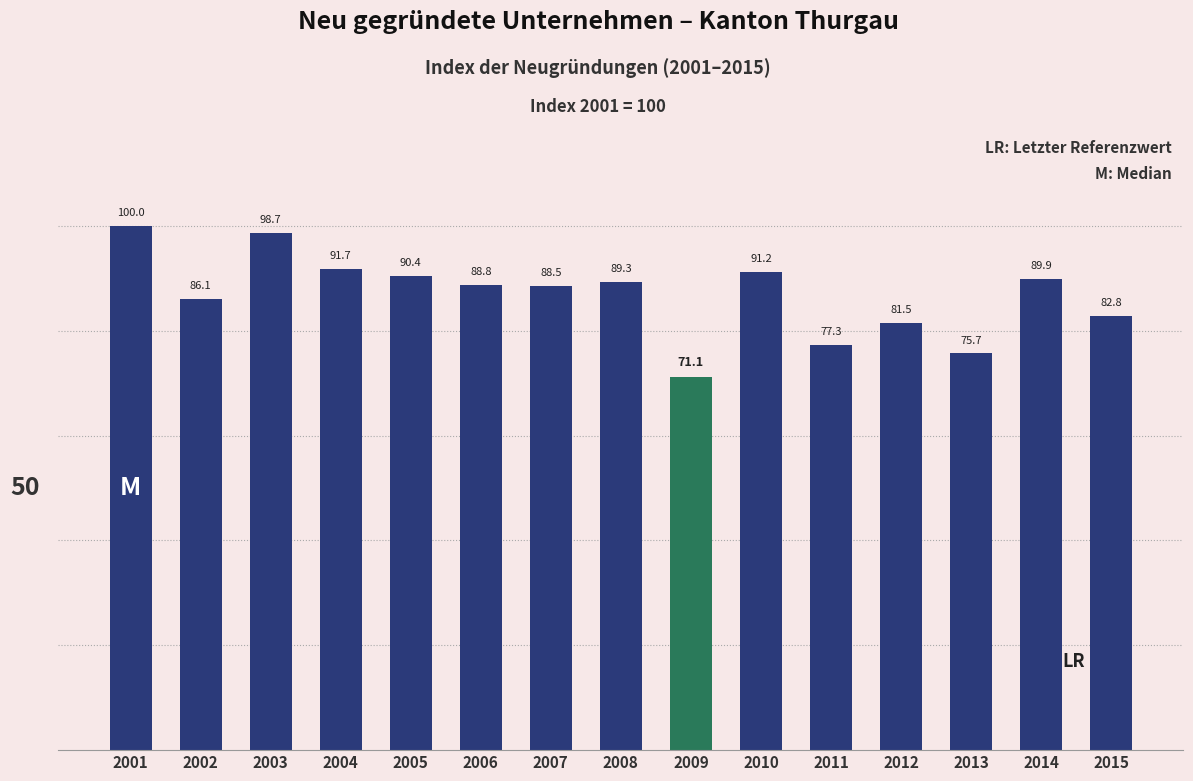

Rank the categories by value from highest to lowest.

2001, 2003, 2004, 2010, 2005, 2014, 2008, 2006, 2007, 2002, 2015, 2012, 2011, 2013, 2009